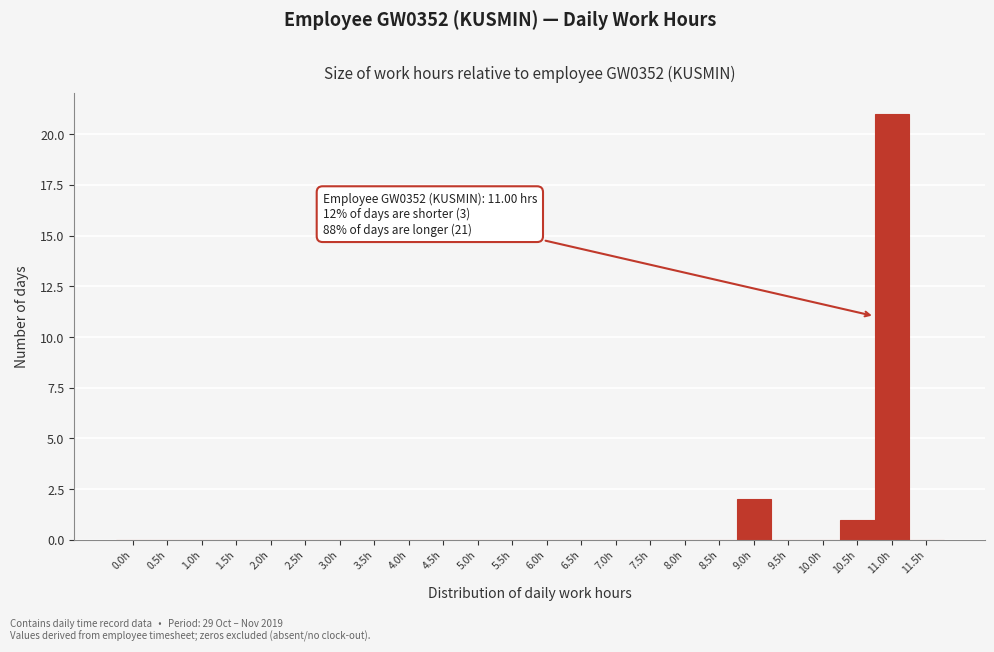

Reading left to right, extract all data points from this chart.

0.0h=0	0.5h=0	1.0h=0	1.5h=0	2.0h=0	2.5h=0	3.0h=0	3.5h=0	4.0h=0	4.5h=0	5.0h=0	5.5h=0	6.0h=0	6.5h=0	7.0h=0	7.5h=0	8.0h=0	8.5h=0	9.0h=2	9.5h=0	10.0h=0	10.5h=1	11.0h=21	11.5h=0